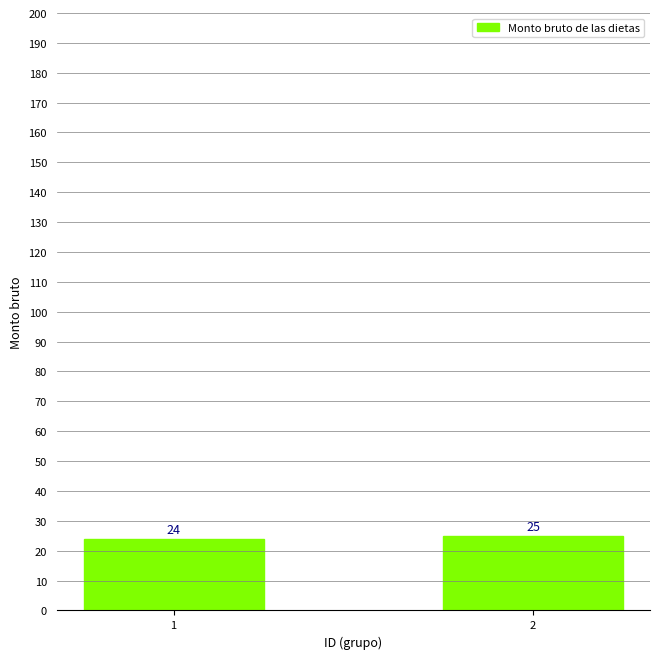

List the labels in order of value, smallest first.

1, 2